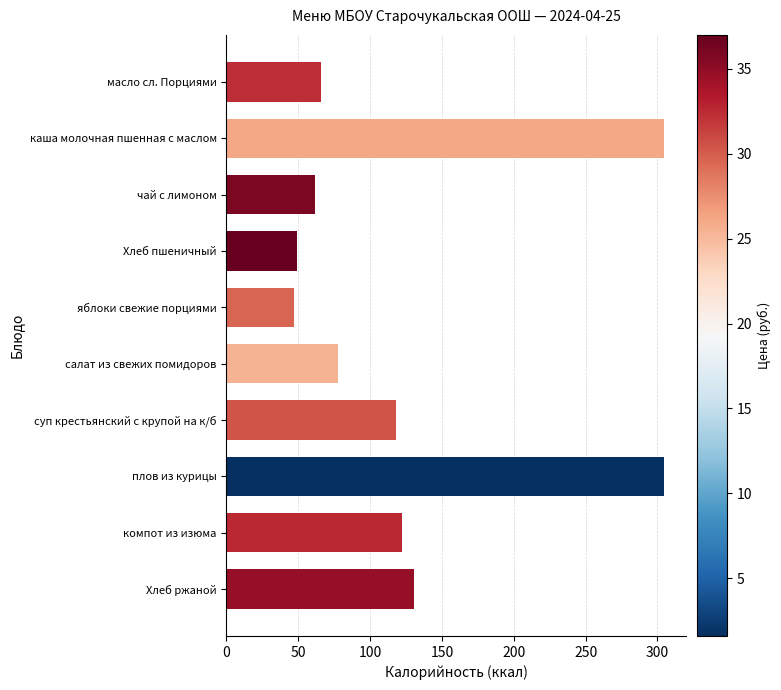

What is the sum of the values at Хлеб пшеничный and салат из свежих помидоров?

126.5